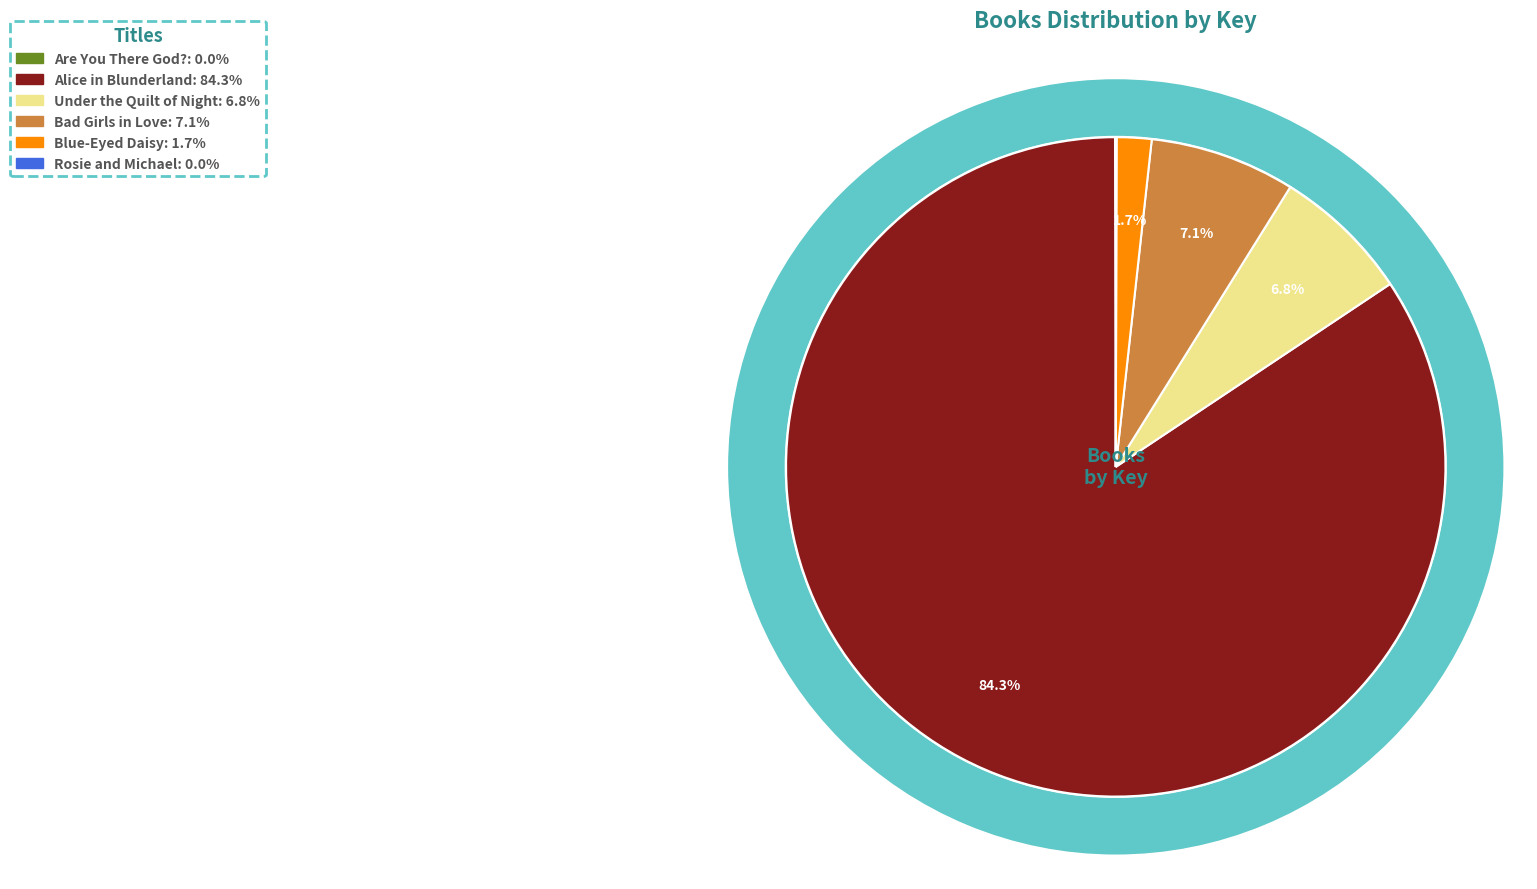

Which has a higher value, Alice in Blunderland or Are You There God??

Alice in Blunderland